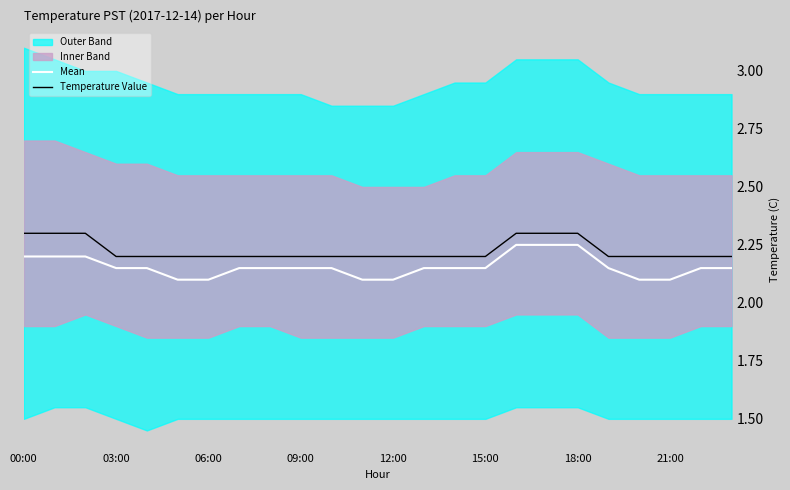

True or false: Mean and Temperature Value intersect in this chart.

False